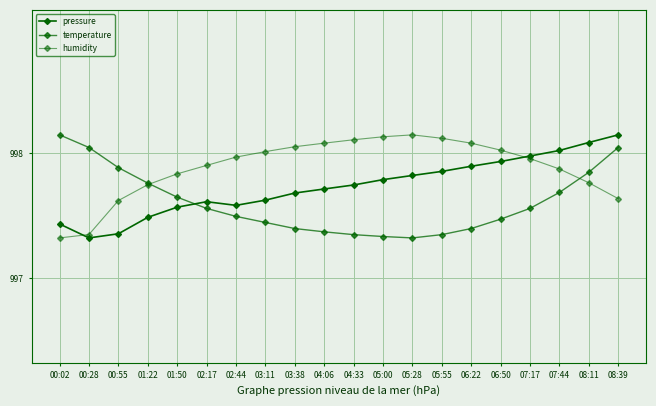

What is the sum of the pressure values at 00:02 and 05:55?

1995.3